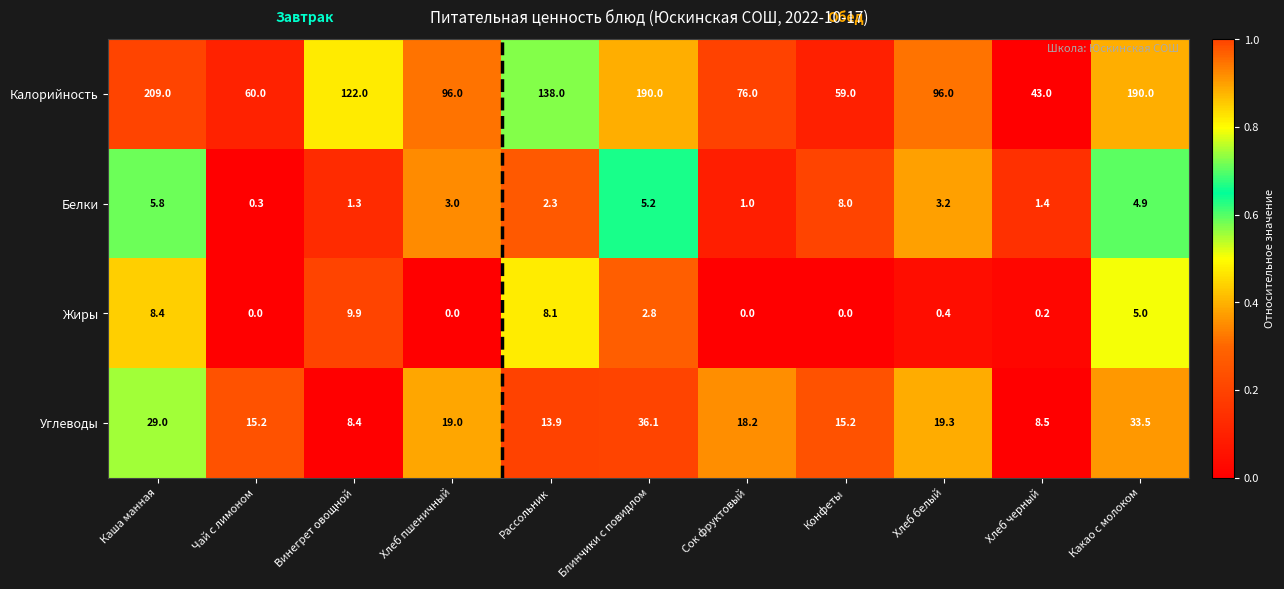

What is the average value of the Белки series?

3.3